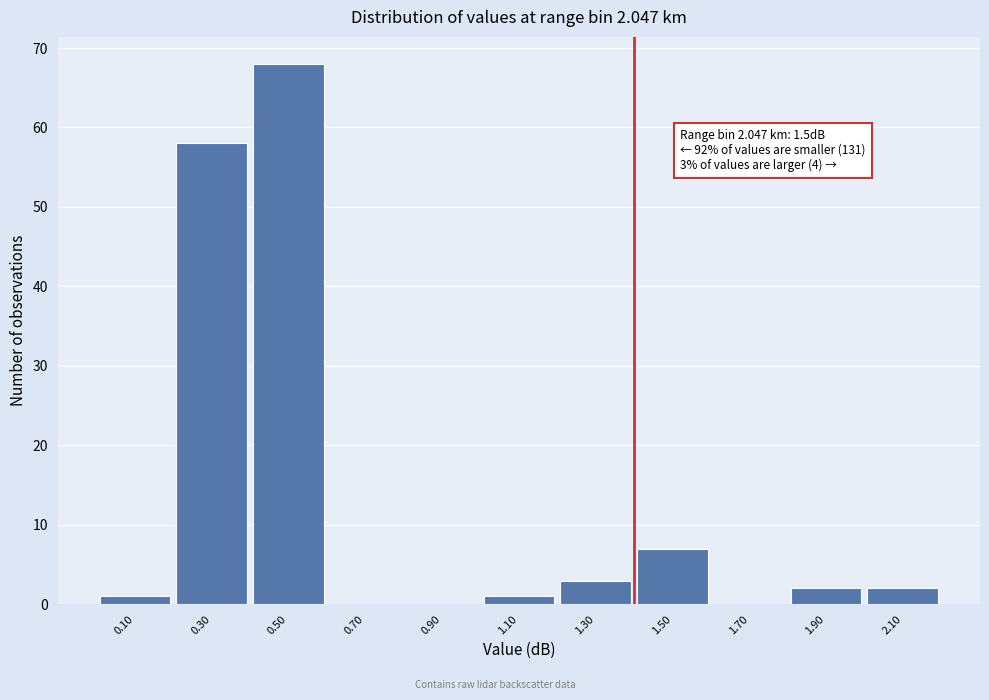

Reading right to left, extract all data points from this chart.

2.10=2	1.90=2	1.70=0	1.50=7	1.30=3	1.10=1	0.90=0	0.70=0	0.50=68	0.30=58	0.10=1